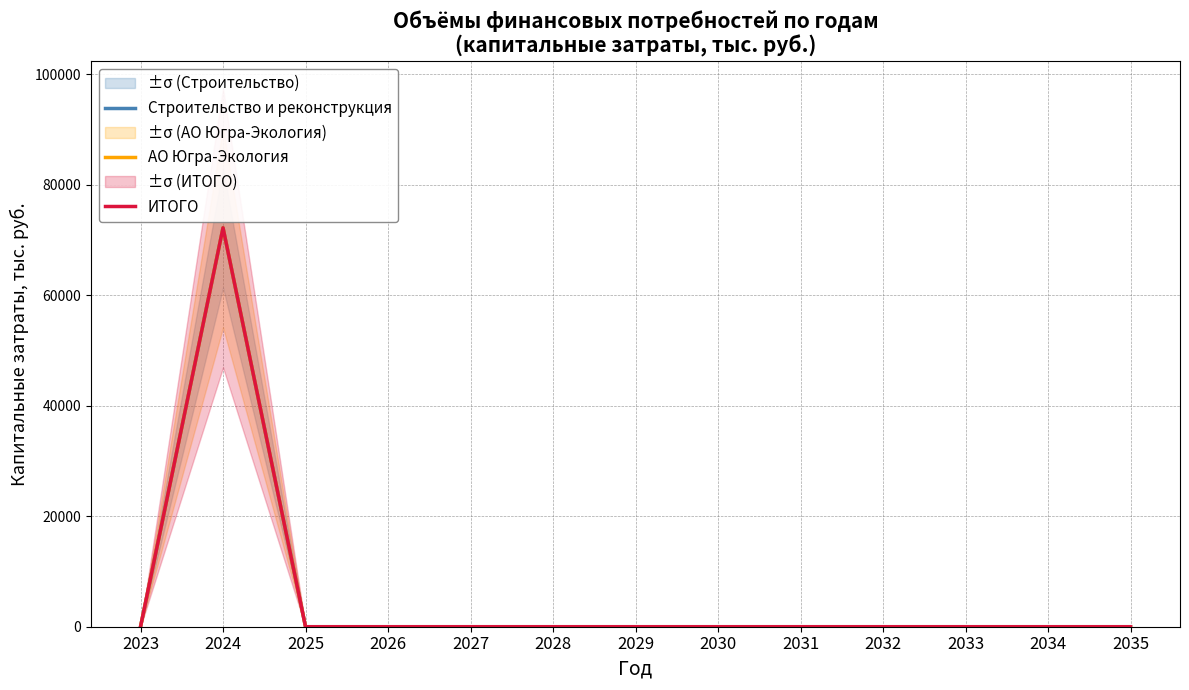

What is the maximum value shown in the chart?

72200